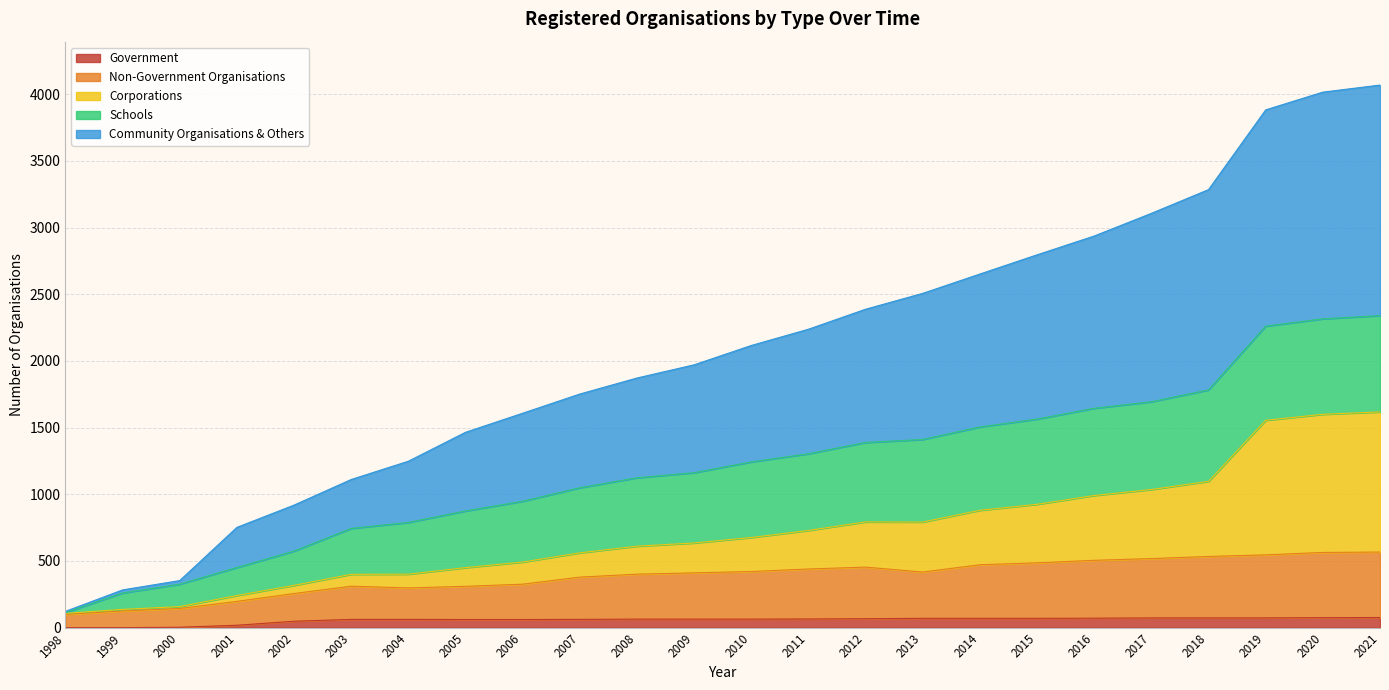

What are all the series names shown in the legend?

Government, Non-Government Organisations, Corporations, Schools, Community Organisations & Others